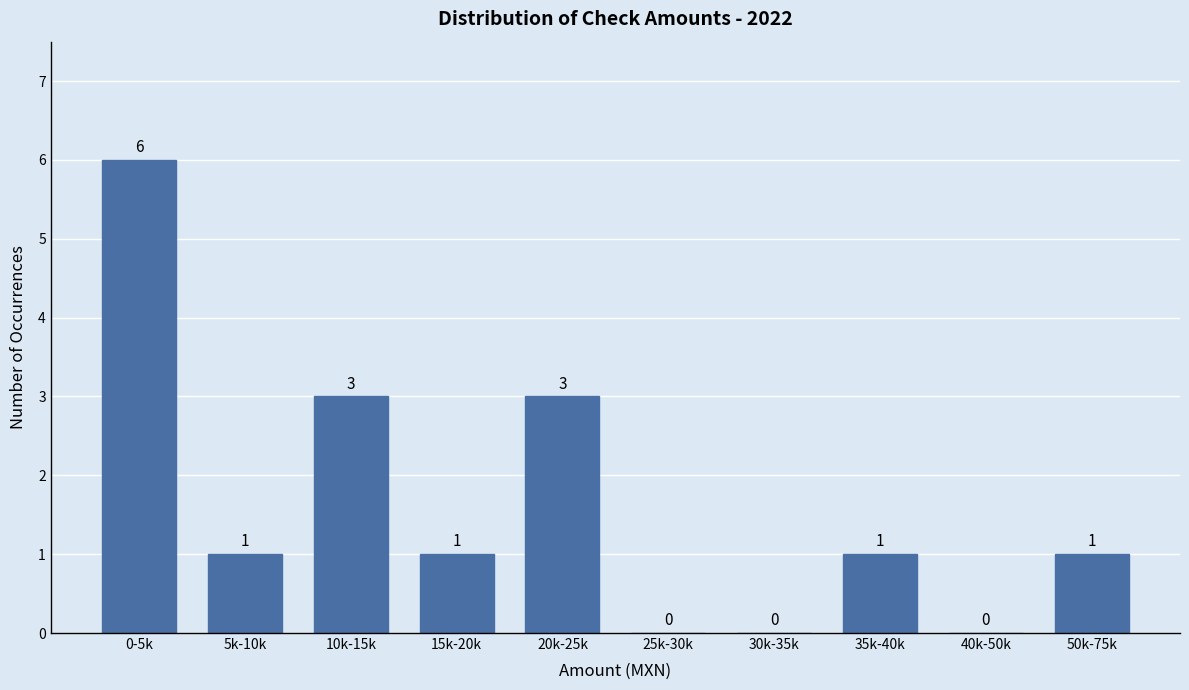

Reading left to right, list all the values displayed in this chart.

0-5k=6	5k-10k=1	10k-15k=3	15k-20k=1	20k-25k=3	25k-30k=0	30k-35k=0	35k-40k=1	40k-50k=0	50k-75k=1